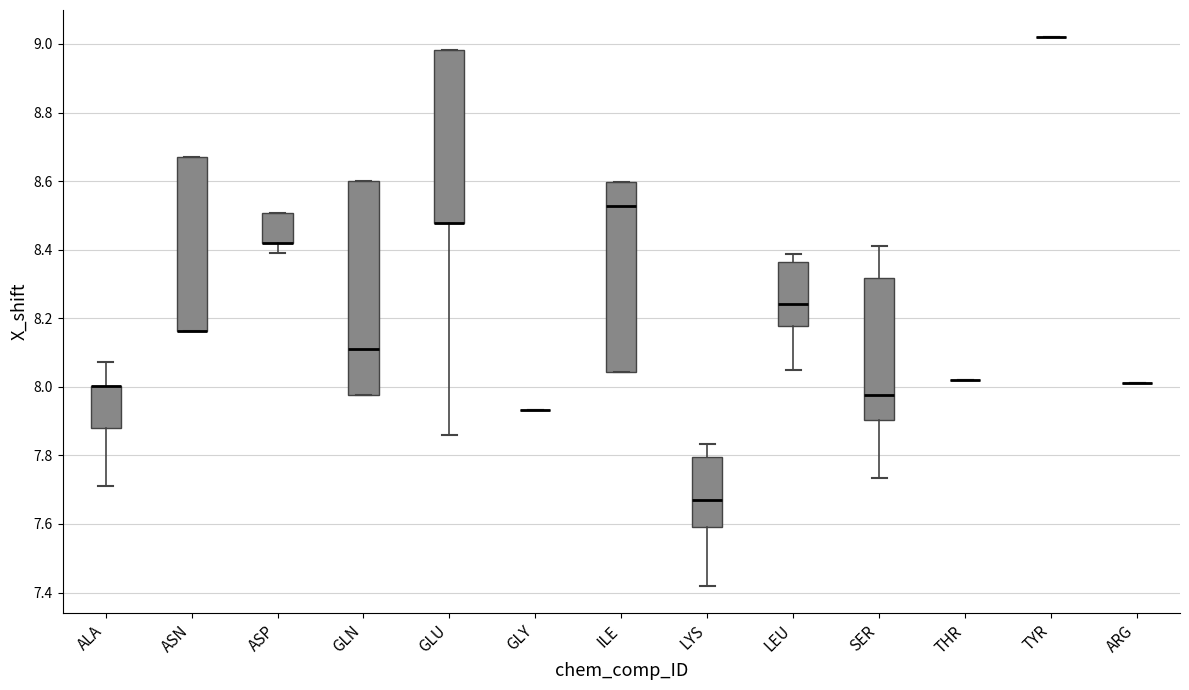

Where does the lower whisker of the box for ASP end on the y-axis? The values are not printed on the chart, so give them approximately, as read against the axis.

8.40